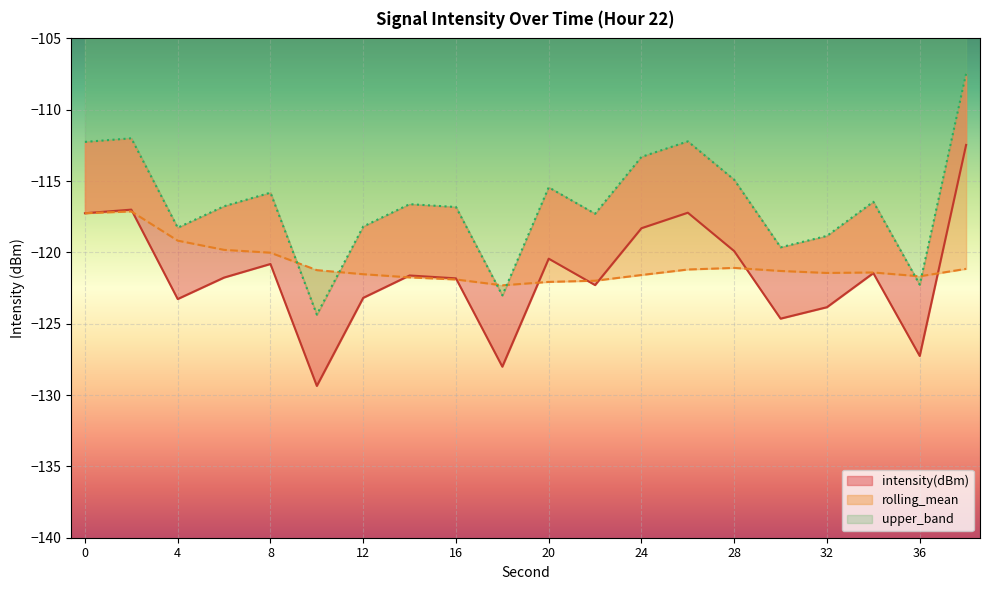

List the series in order of their peak value, lowest first.

rolling_mean, intensity(dBm), upper_band